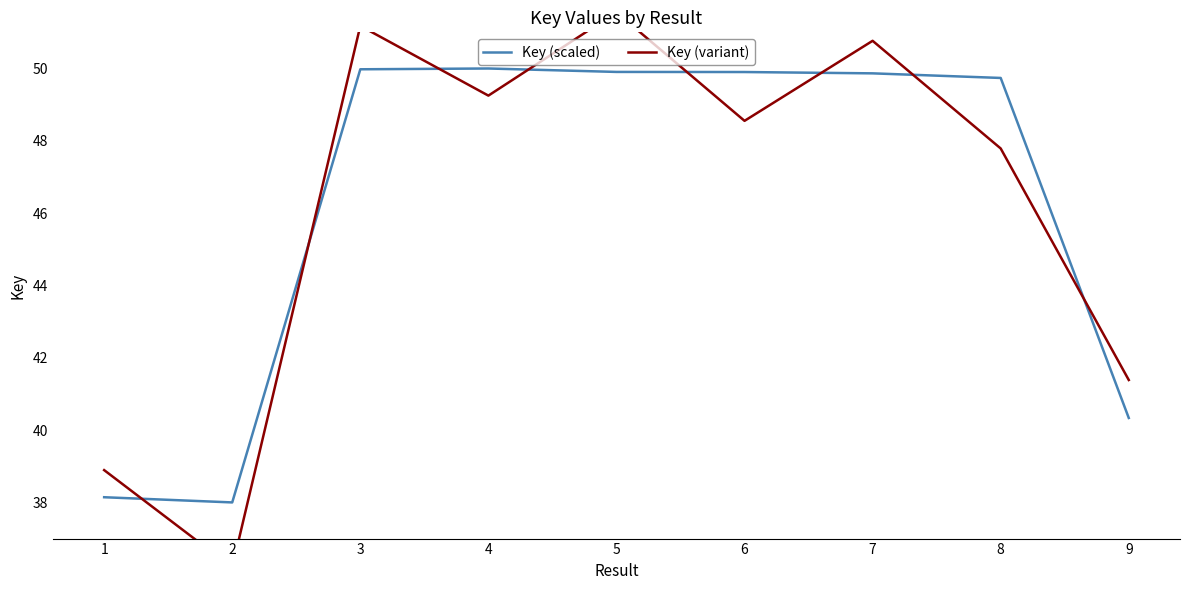

The value of Key (scaled) at 2 is 51.1. True or false?

False